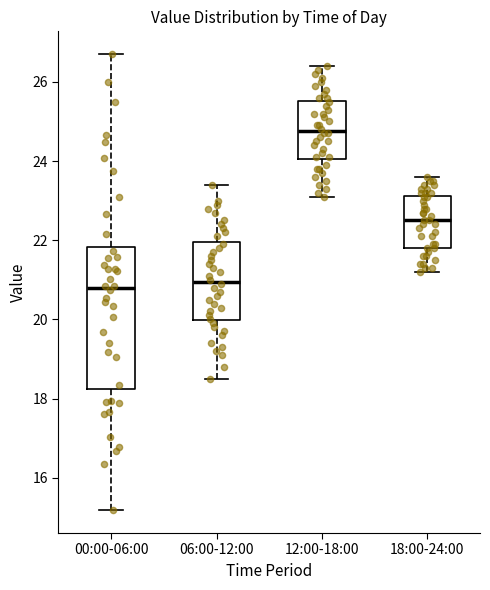

Where does the median line of the box for 12:00-18:00 sit on the y-axis? The values are not printed on the chart, so give them approximately, as read against the axis.

24.8